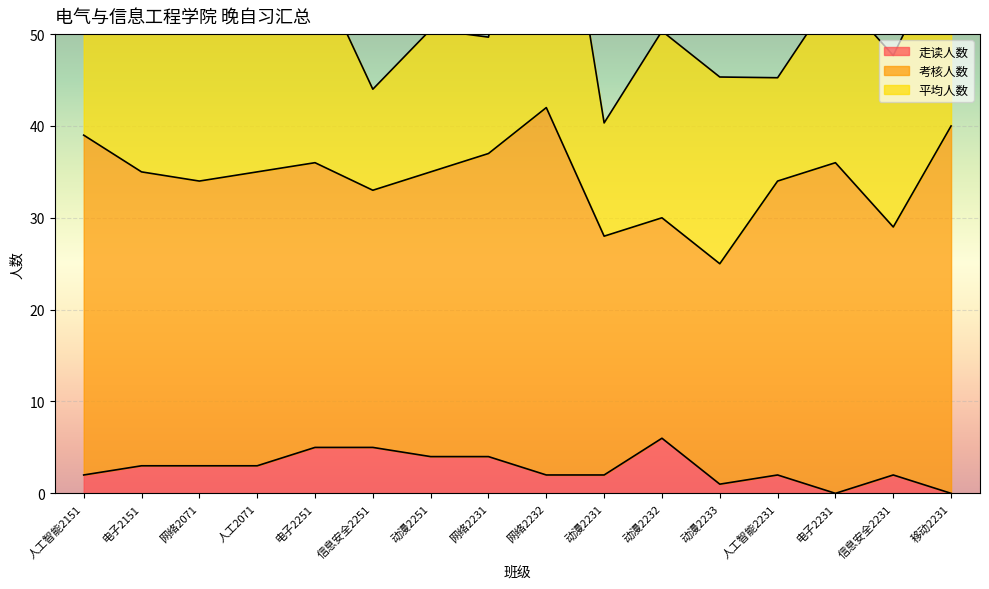

What is the highest value of the 走读人数 series?

6